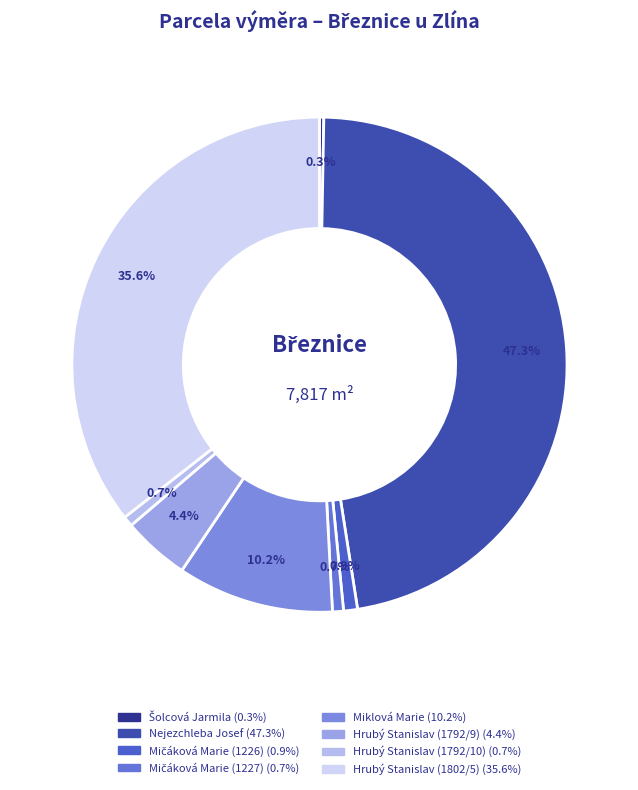

What is the largest slice in the pie chart?

Nejezchleba Josef